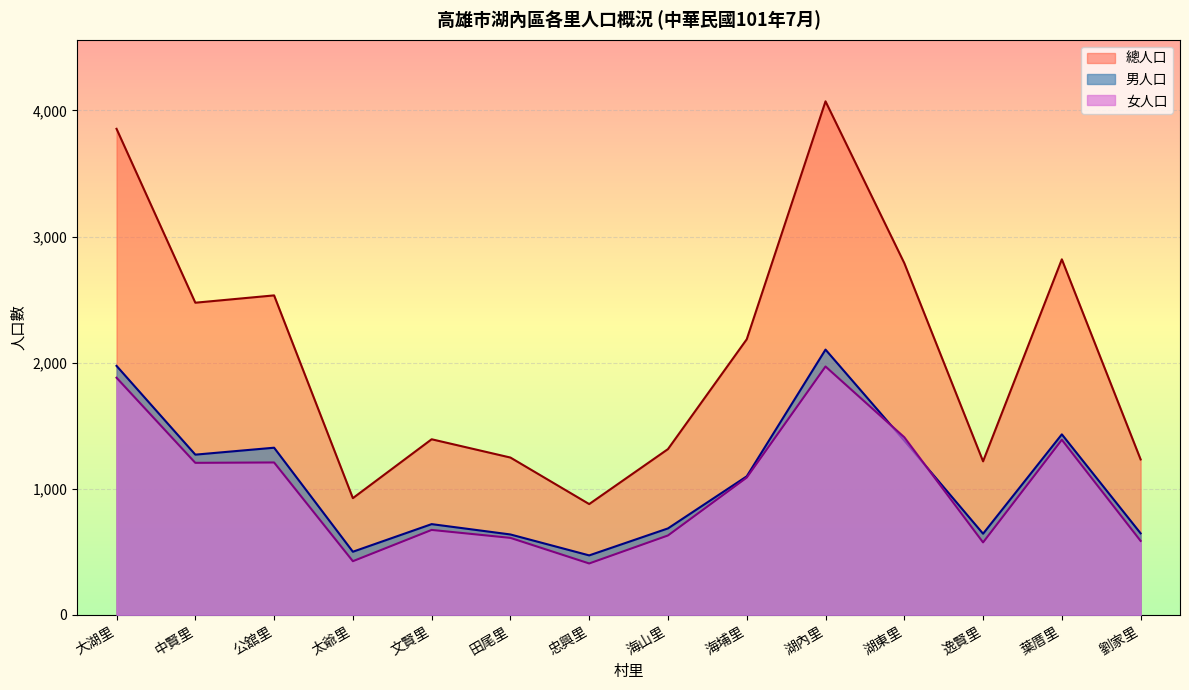

Where is 總人口 nearest to the value 2475?

中賢里